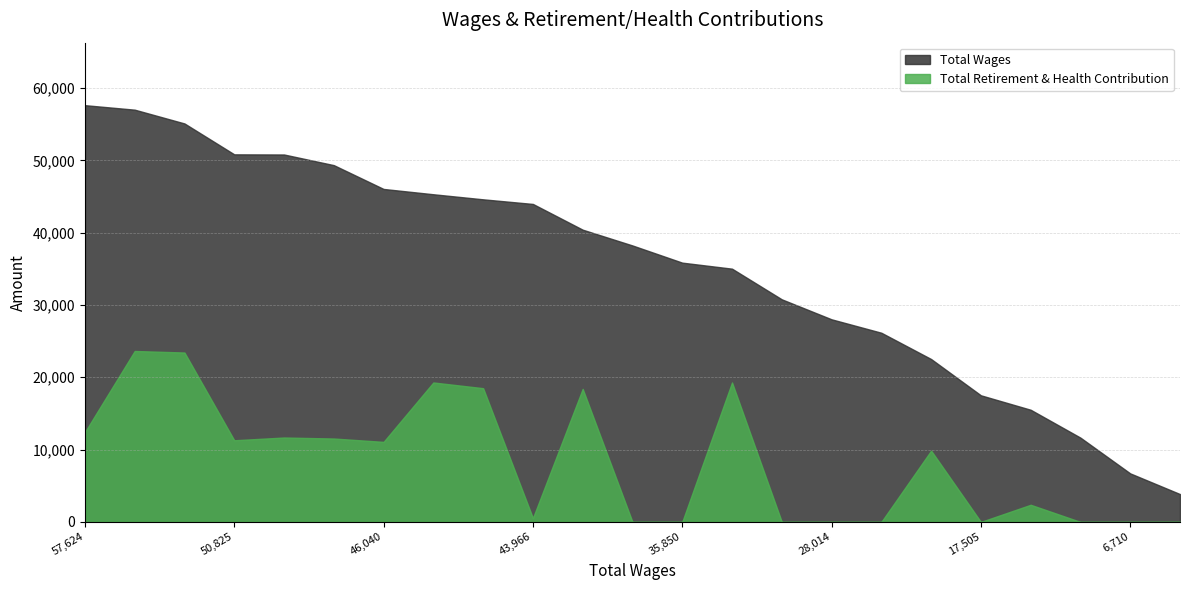

In Total Retirement & Health Contribution, how many points are higher than both neighbors (excluding endpoints)?

7